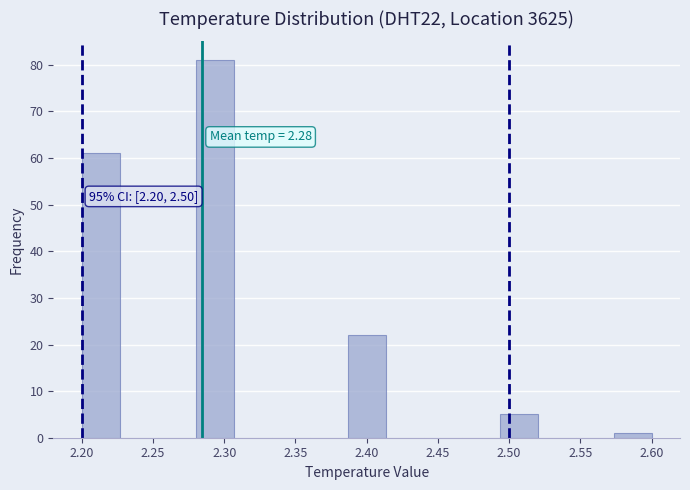

Over which range of the x-axis is the bar tallest?

2.280 to 2.305